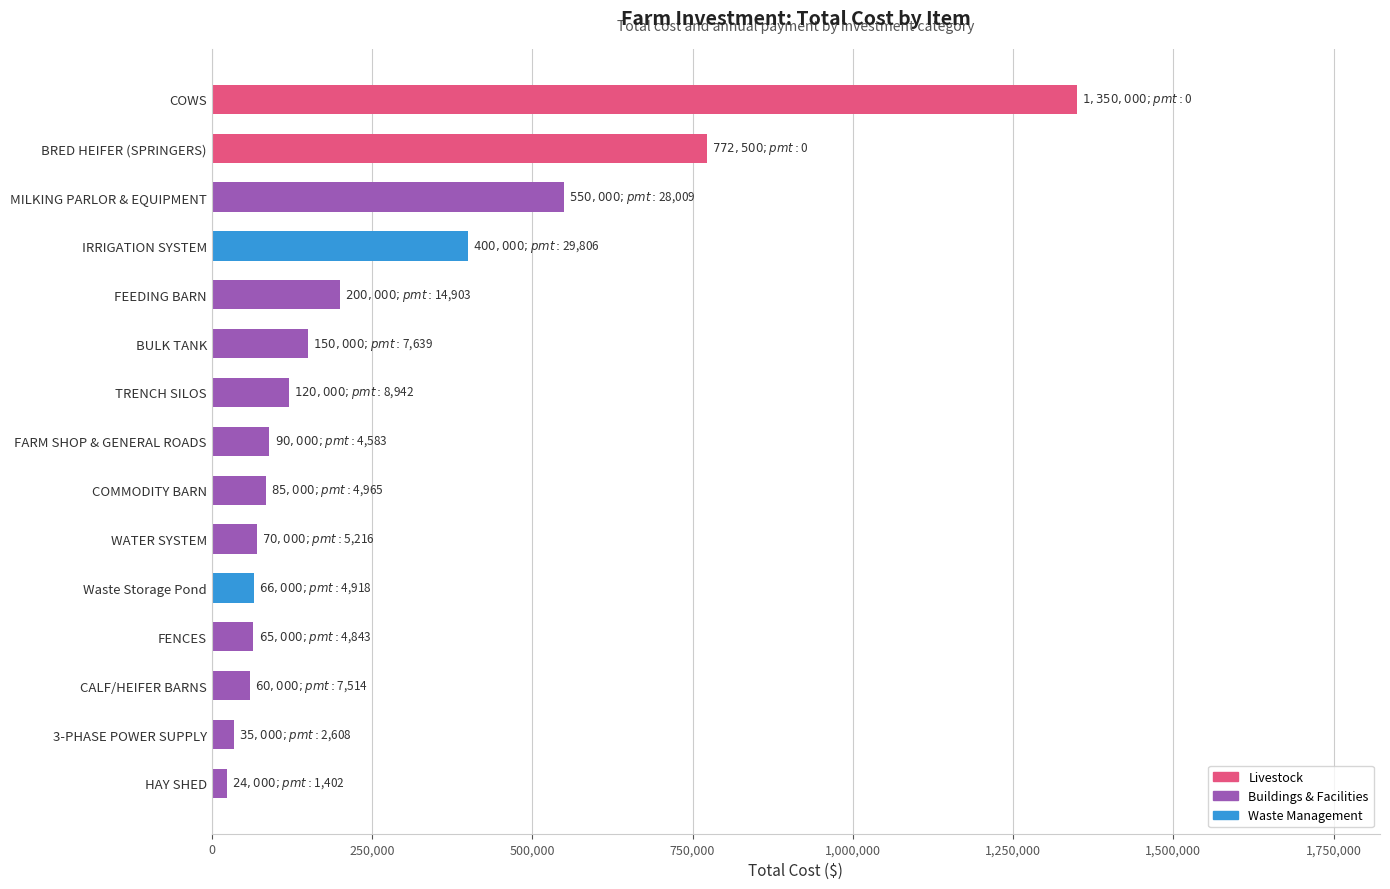

Approximately how many times larger is the value at FEEDING BARN compared to FENCES?

3.1